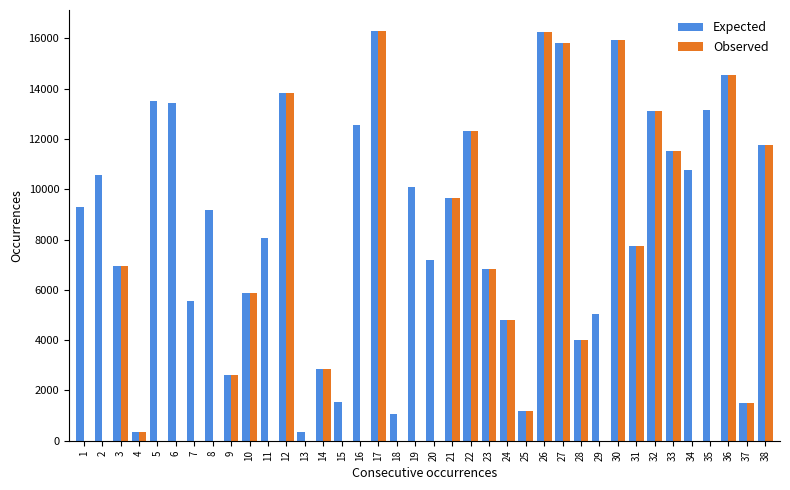

What is the highest value of the Expected series?

16314.4